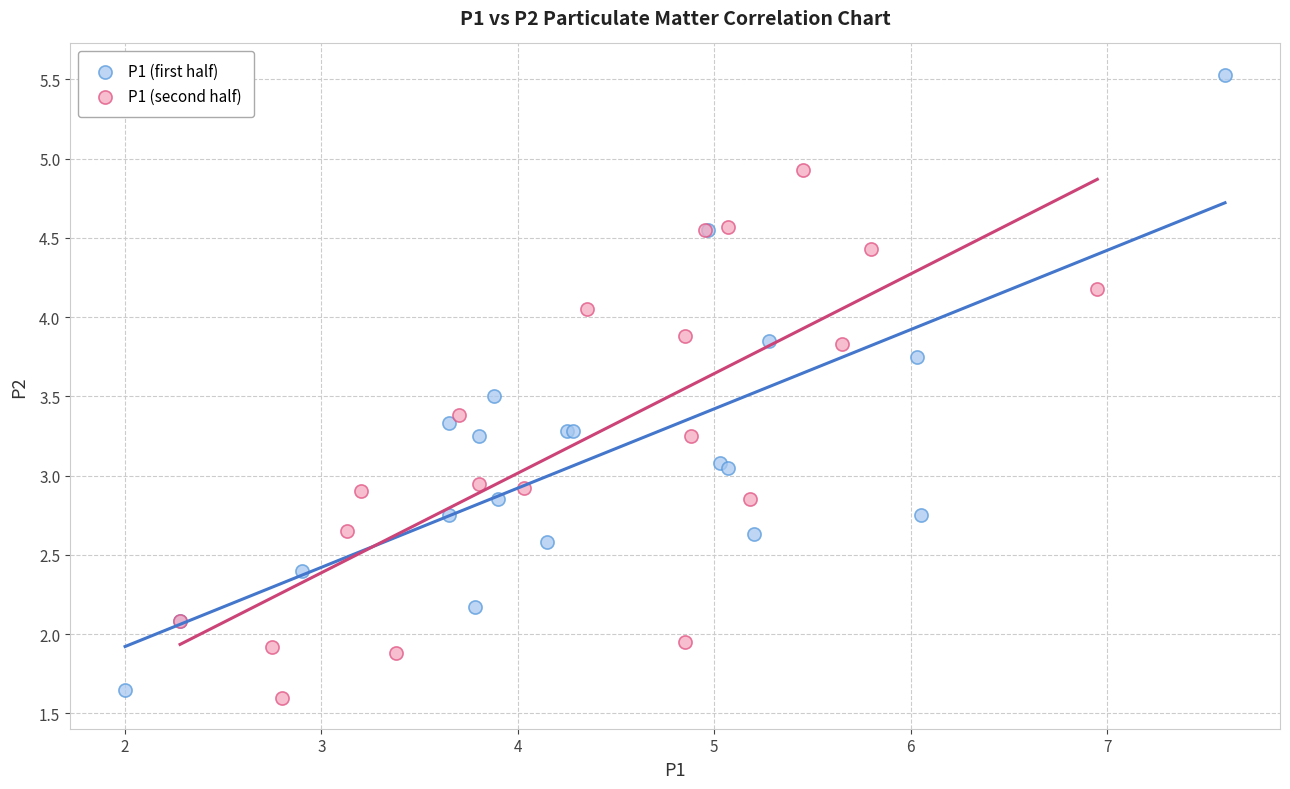

Which series contains the highest Y value?

P1 (first half)